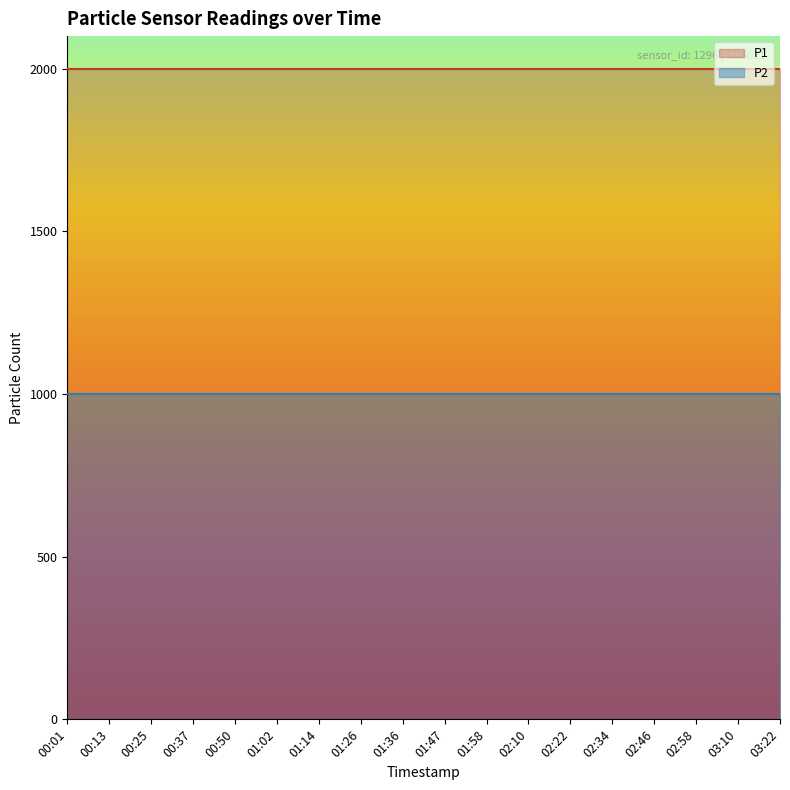

Where is P1 nearest to the value 1999?

00:01